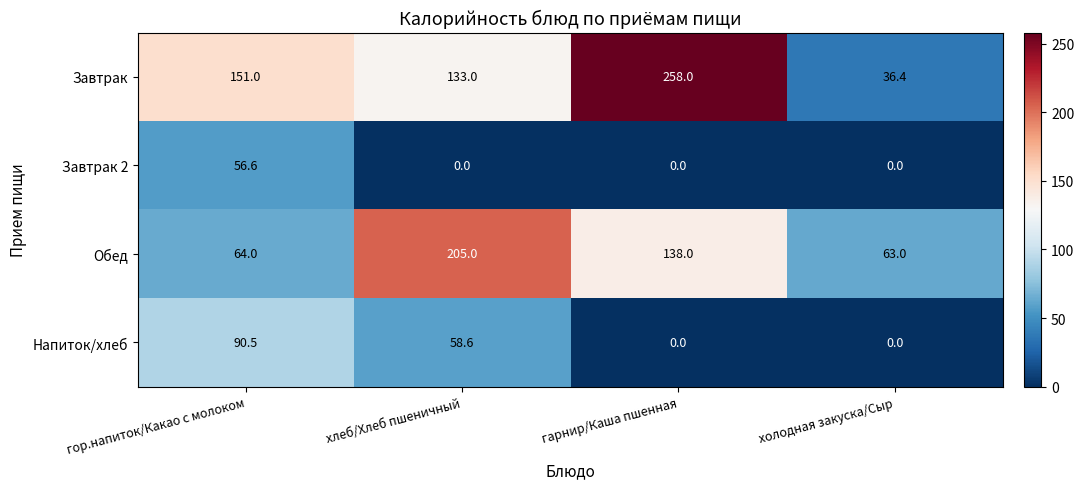

Rank the series by their average value, from lowest to highest.

Завтрак 2, Напиток/хлеб, Обед, Завтрак